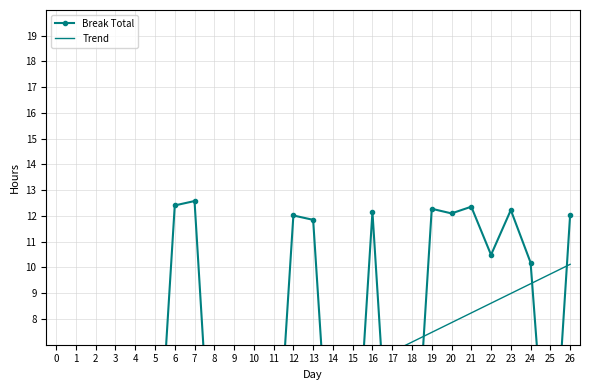

The value of Break Total at 5 is 0.0. True or false?

True